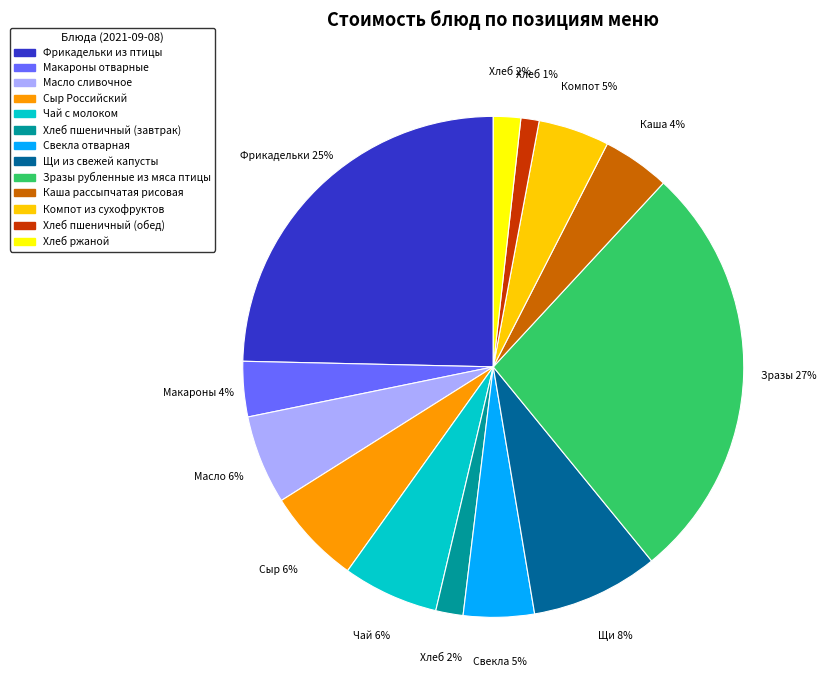

What percentage is the Хлеб пшеничный (завтрак) slice, to the nearest percent?

2%